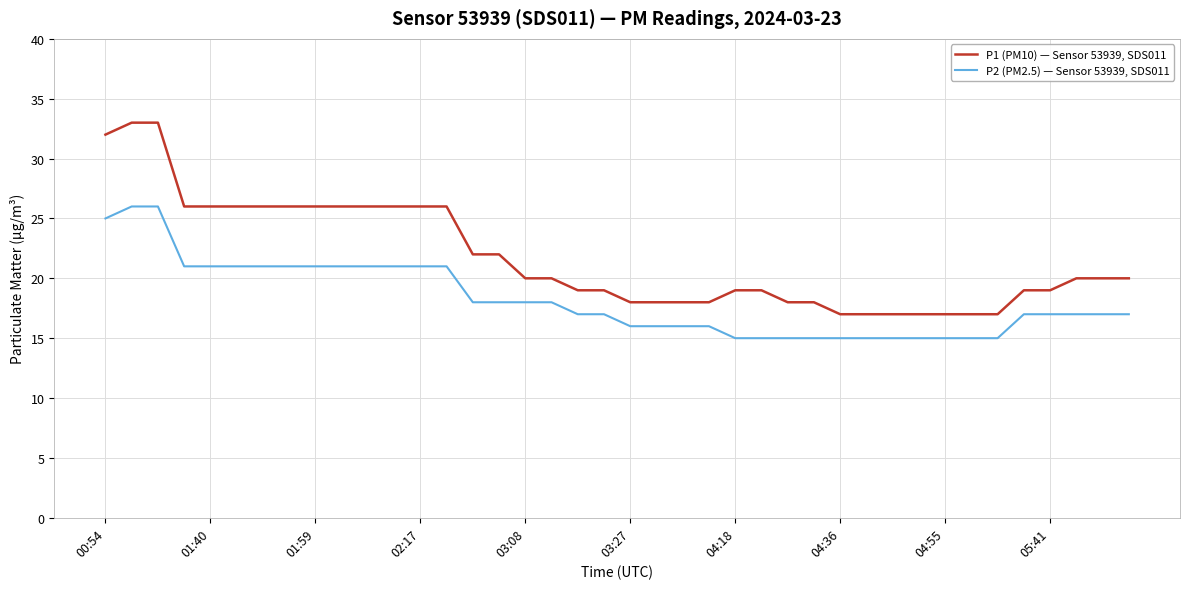

What is the greatest value displayed?

33